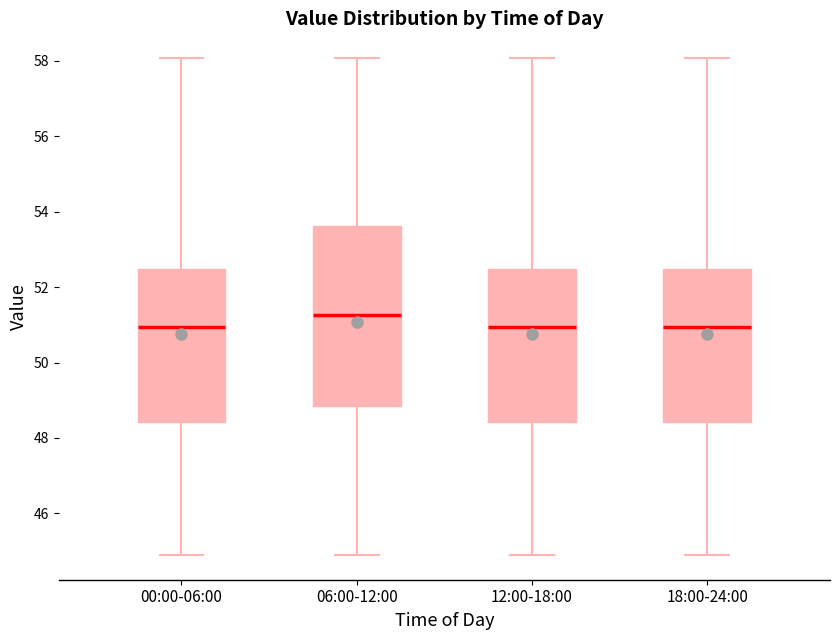

Where is the lower edge of the box for 06:00-12:00 on the y-axis? The values are not printed on the chart, so give them approximately, as read against the axis.

48.8